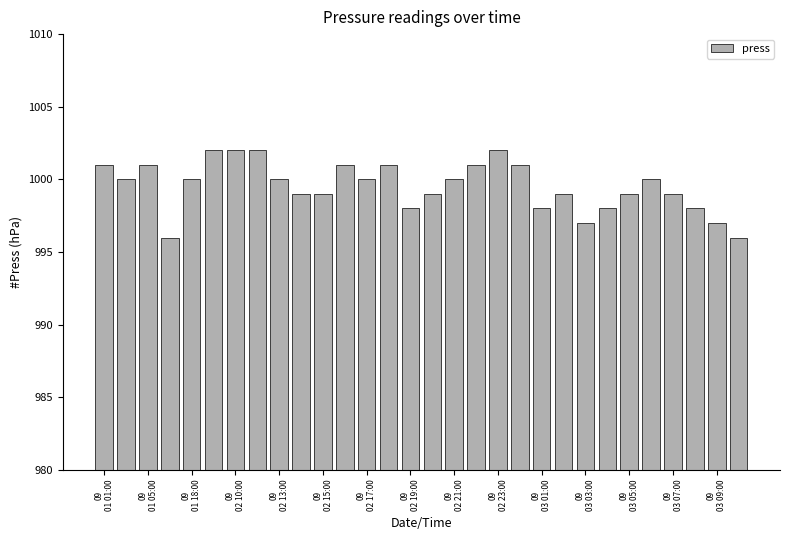

What is the value of the 3rd bar from the left?

1001